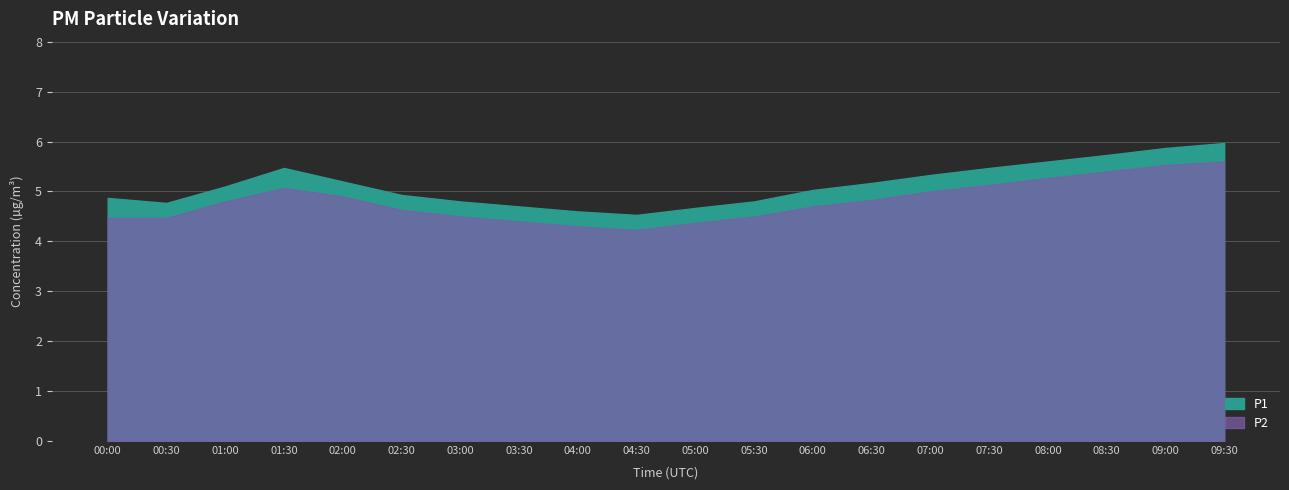

What is the difference between the maximum and minimum values in the P2 series?

1.4